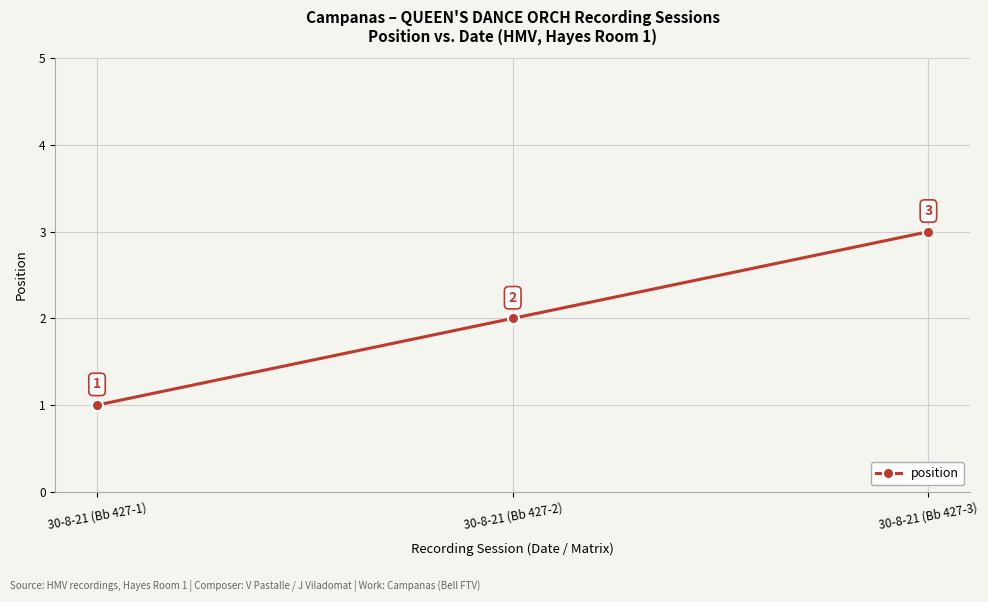

The value at 30-8-21 (Bb 427-3) is 5. True or false?

False